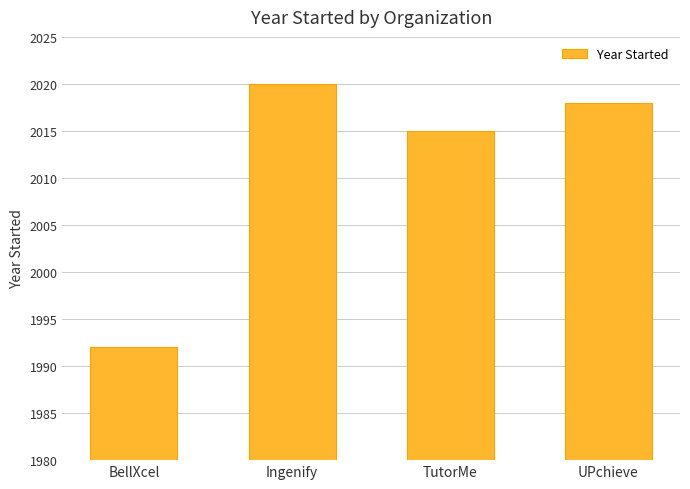

Reading left to right, transcribe all the data shown in this chart.

1992	2020	2015	2018